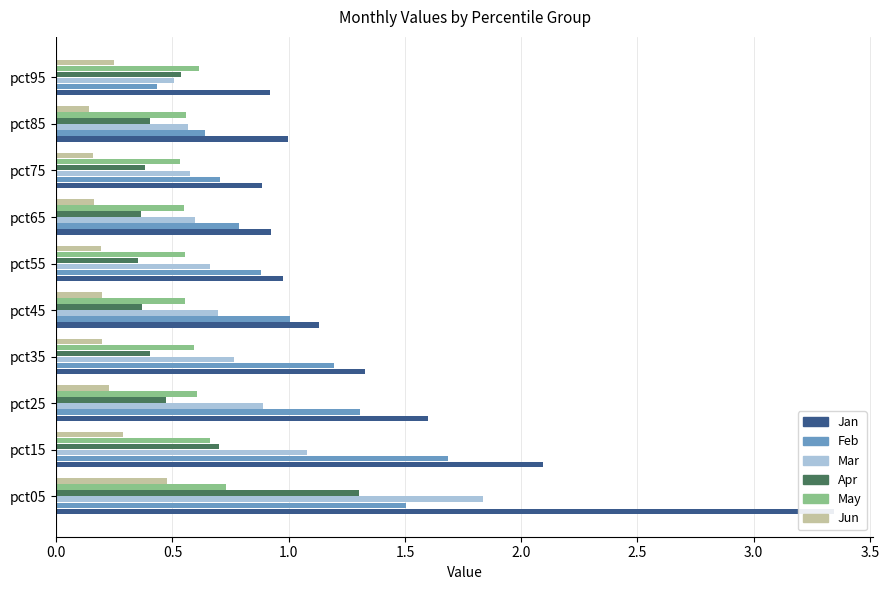

Is it true that Jun equals 0.1 at pct55?

False